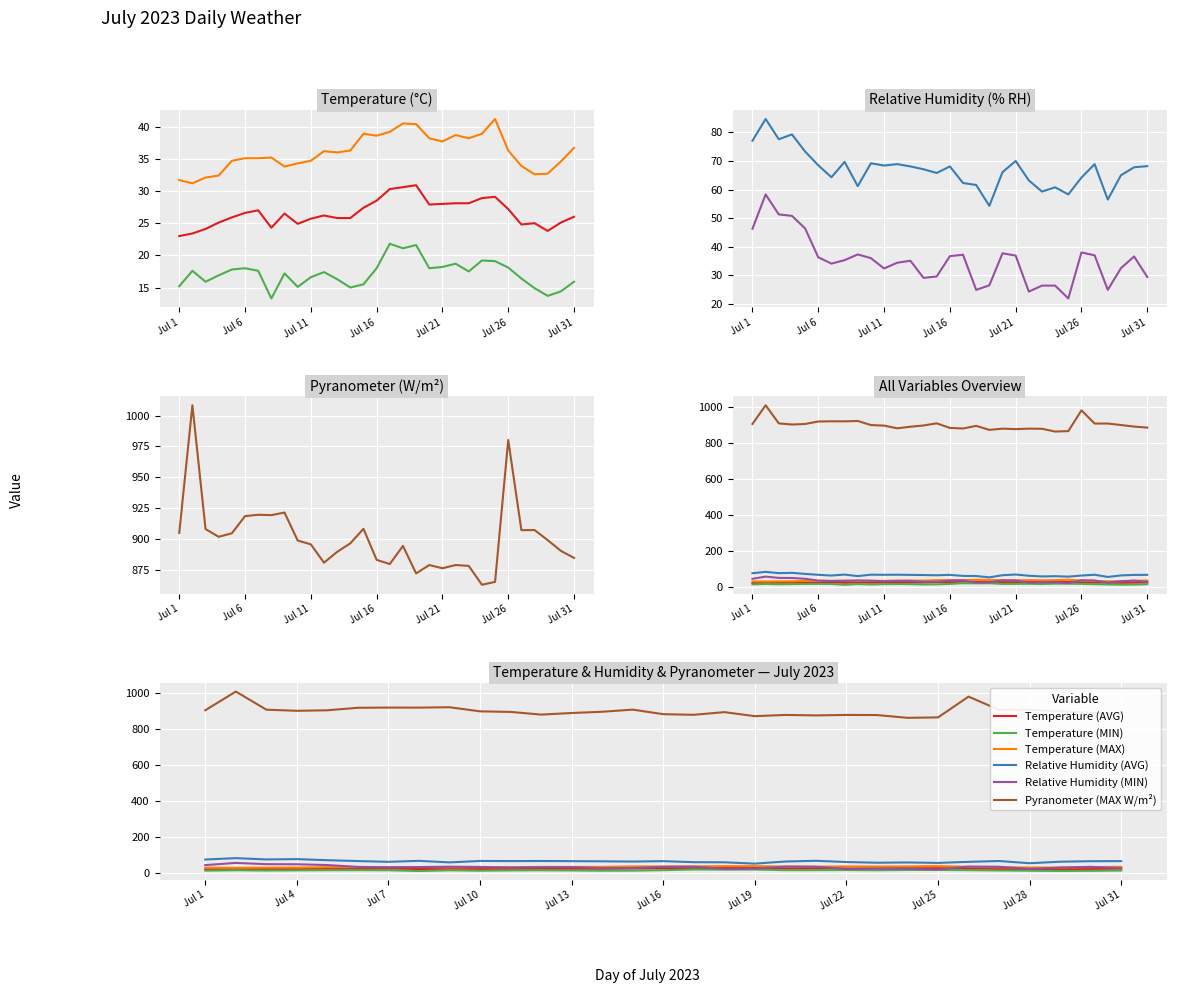

Rank the series by their maximum value, from lowest to highest.

Temperature (MIN), Temperature (AVG), Temperature (MAX), Relative Humidity (MIN), Relative Humidity (AVG), Pyranometer (MAX W/m²)